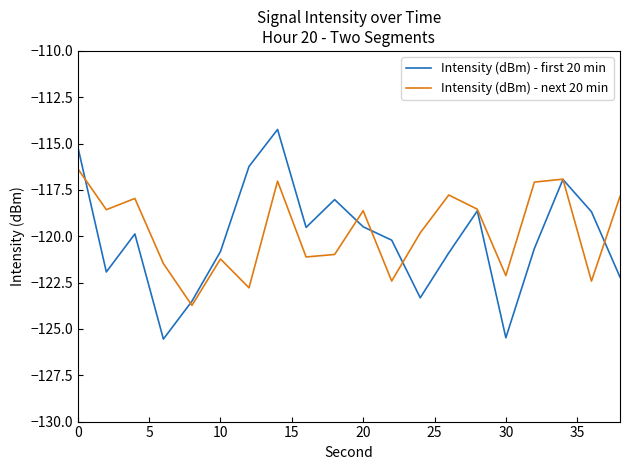

What is the smallest value displayed?

-125.5